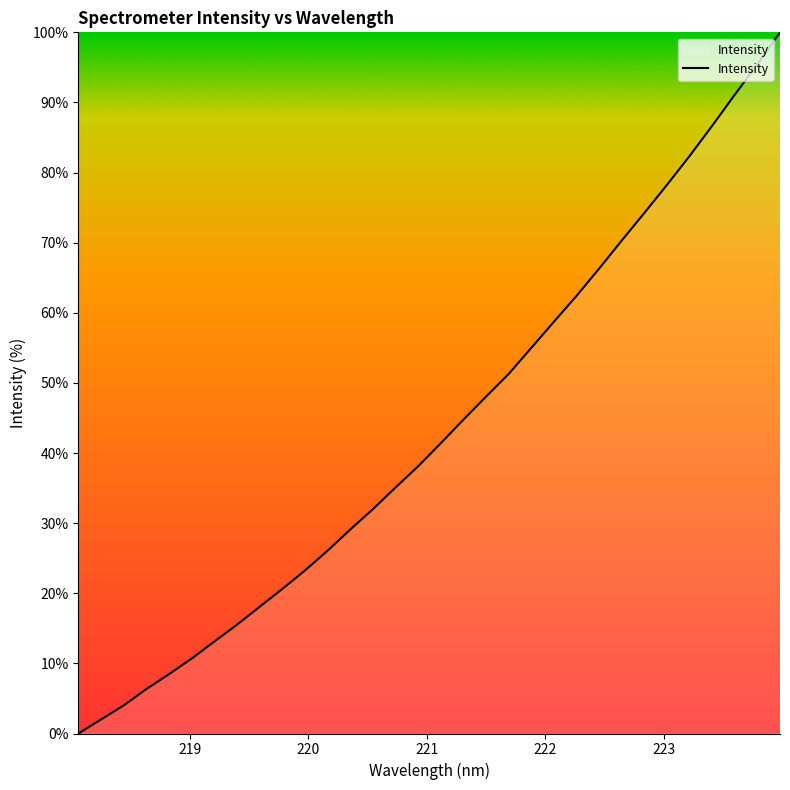

Does the chart display data point markers on the line(s)?

No